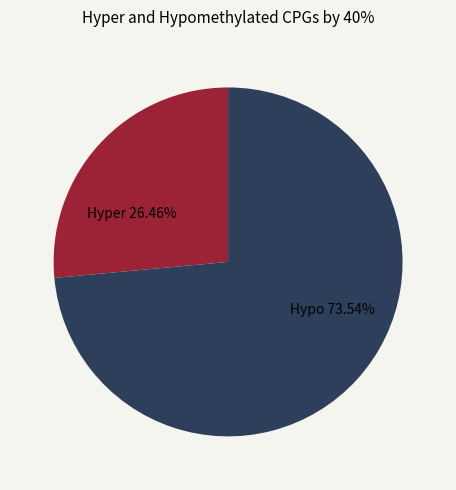

Combined, do Hyper and Hypo account for over 50%?

Yes